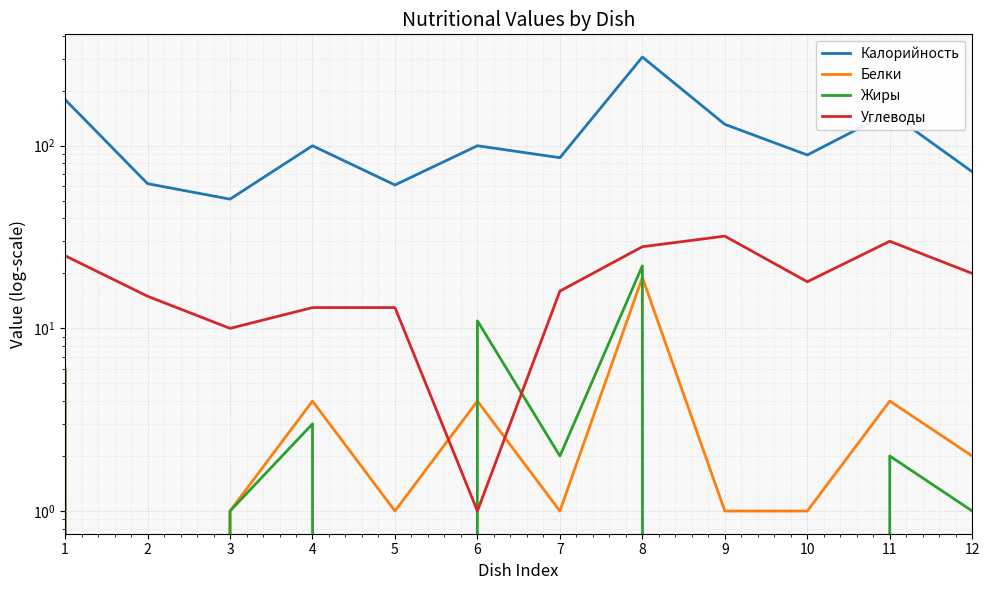

What is the value of the Углеводы point at the 12th from the left?

20